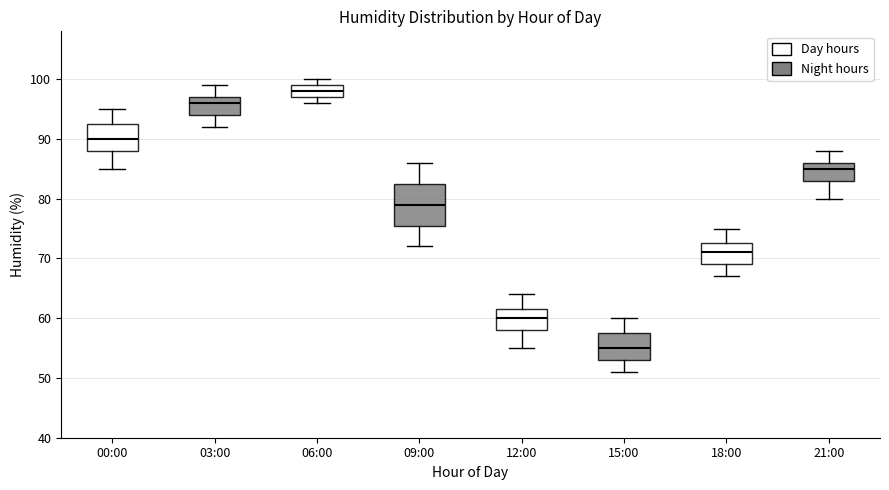

Which box is the tallest, from its lower edge to its upper edge?

09:00